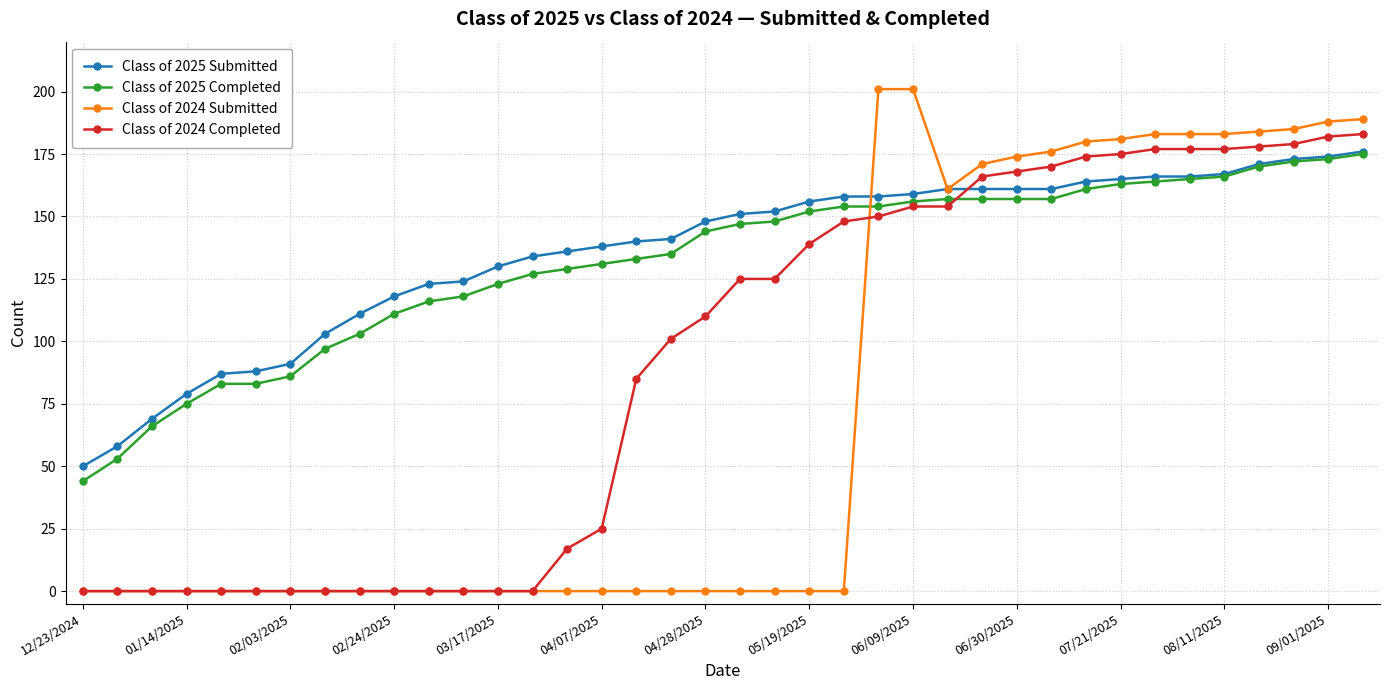

What is the difference between the second highest and second lowest values in the Class of 2025 Completed series?

120